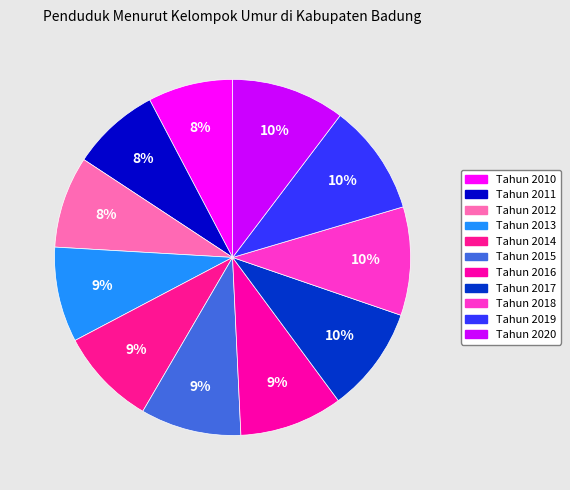

What is the total percentage of Tahun 2017 and Tahun 2018?

19.5%